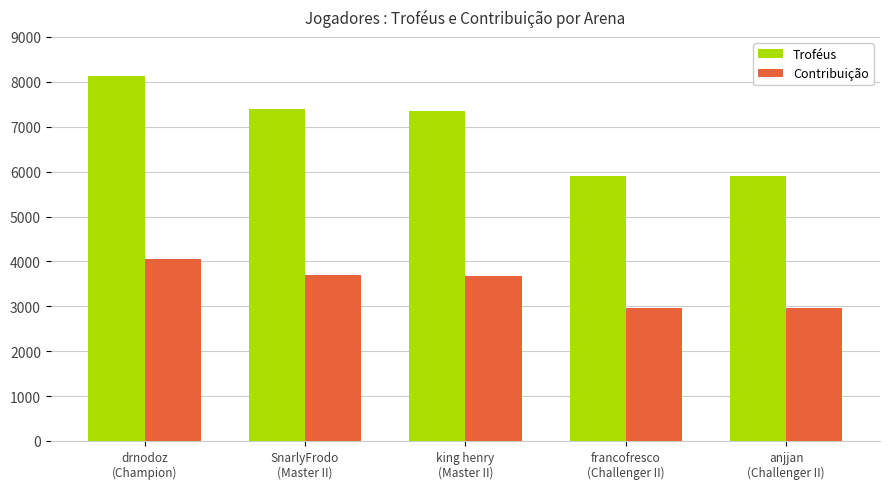

What is the label of the 1st bar from the right?

anjjan
(Challenger II)